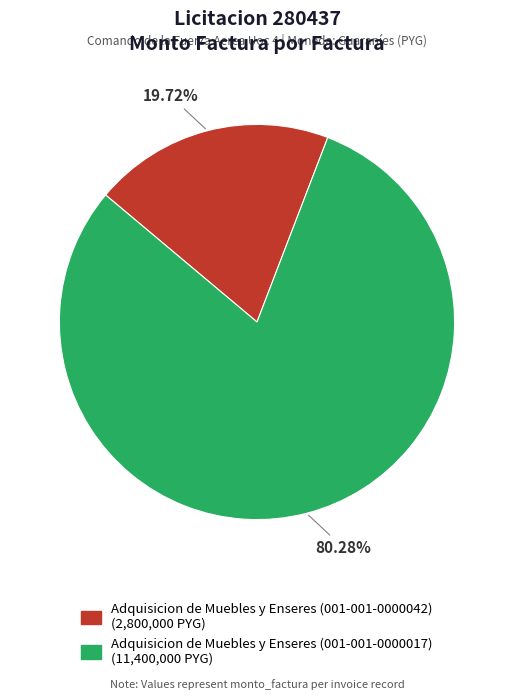

To the nearest percent, what is the combined percentage of Adquisicion de Muebles y Enseres (001-001-0000042) and Adquisicion de Muebles y Enseres (001-001-0000017)?

100%